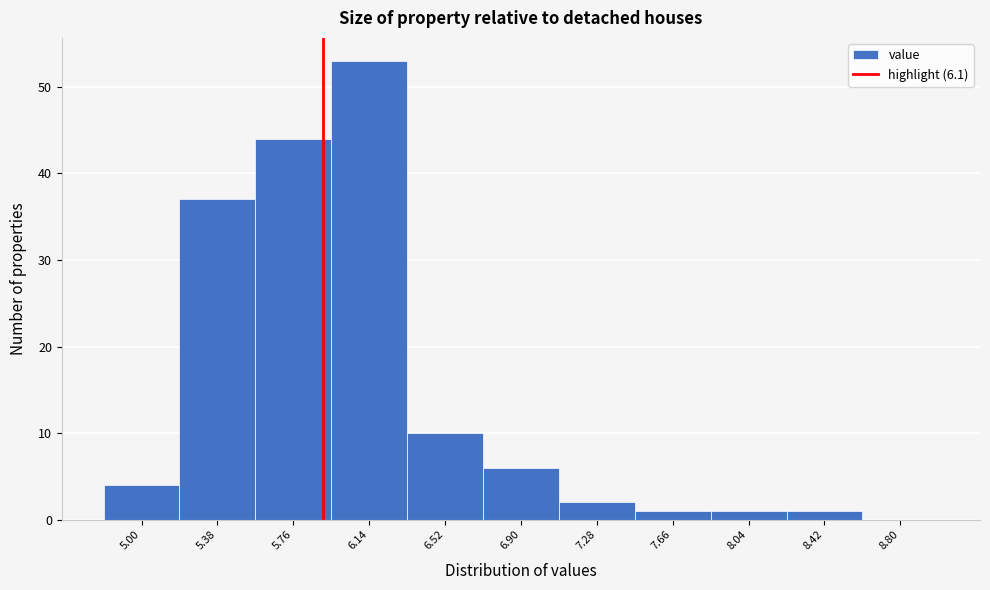

Reading left to right, extract all data points from this chart.

5.00=4	5.38=37	5.76=44	6.14=53	6.52=10	6.90=6	7.28=2	7.66=1	8.04=1	8.42=1	8.80=0